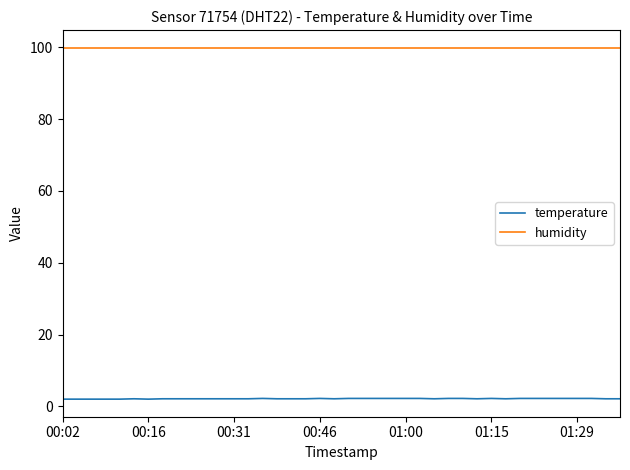

What is the minimum value for humidity?

99.9